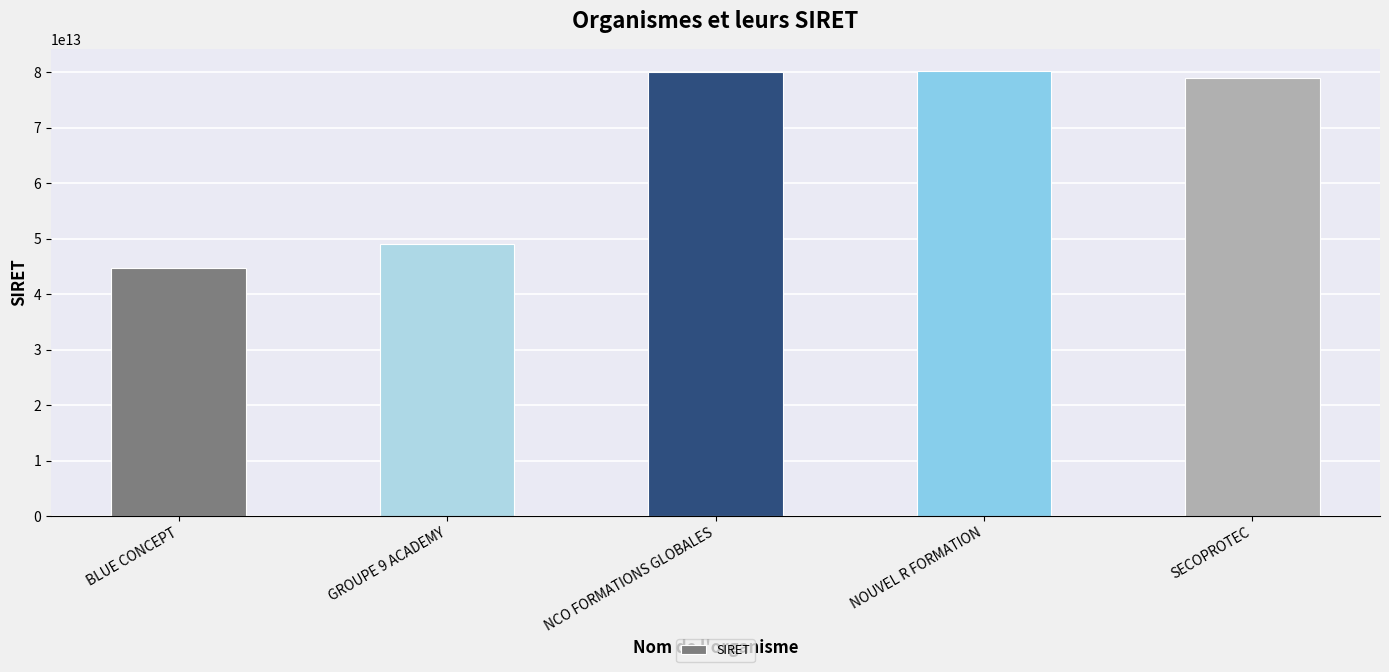

Between GROUPE 9 ACADEMY and NOUVEL R FORMATION, which is larger?

NOUVEL R FORMATION